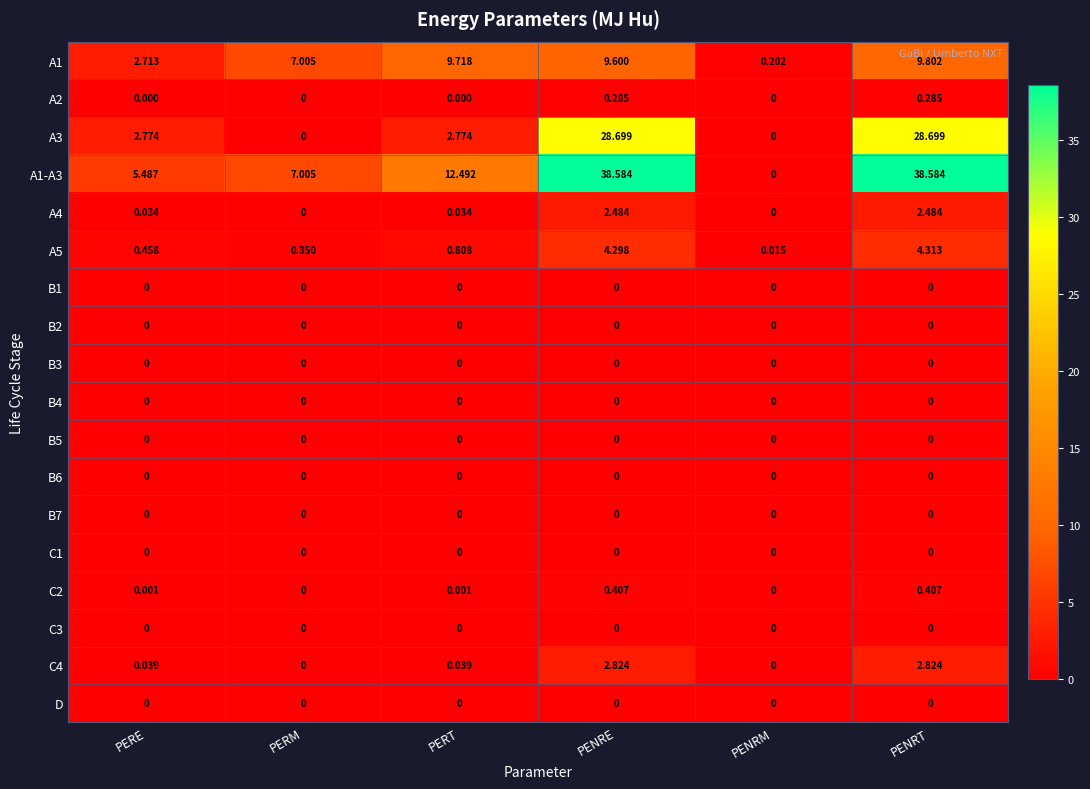

What is the total value across all series at PERE?

11.5